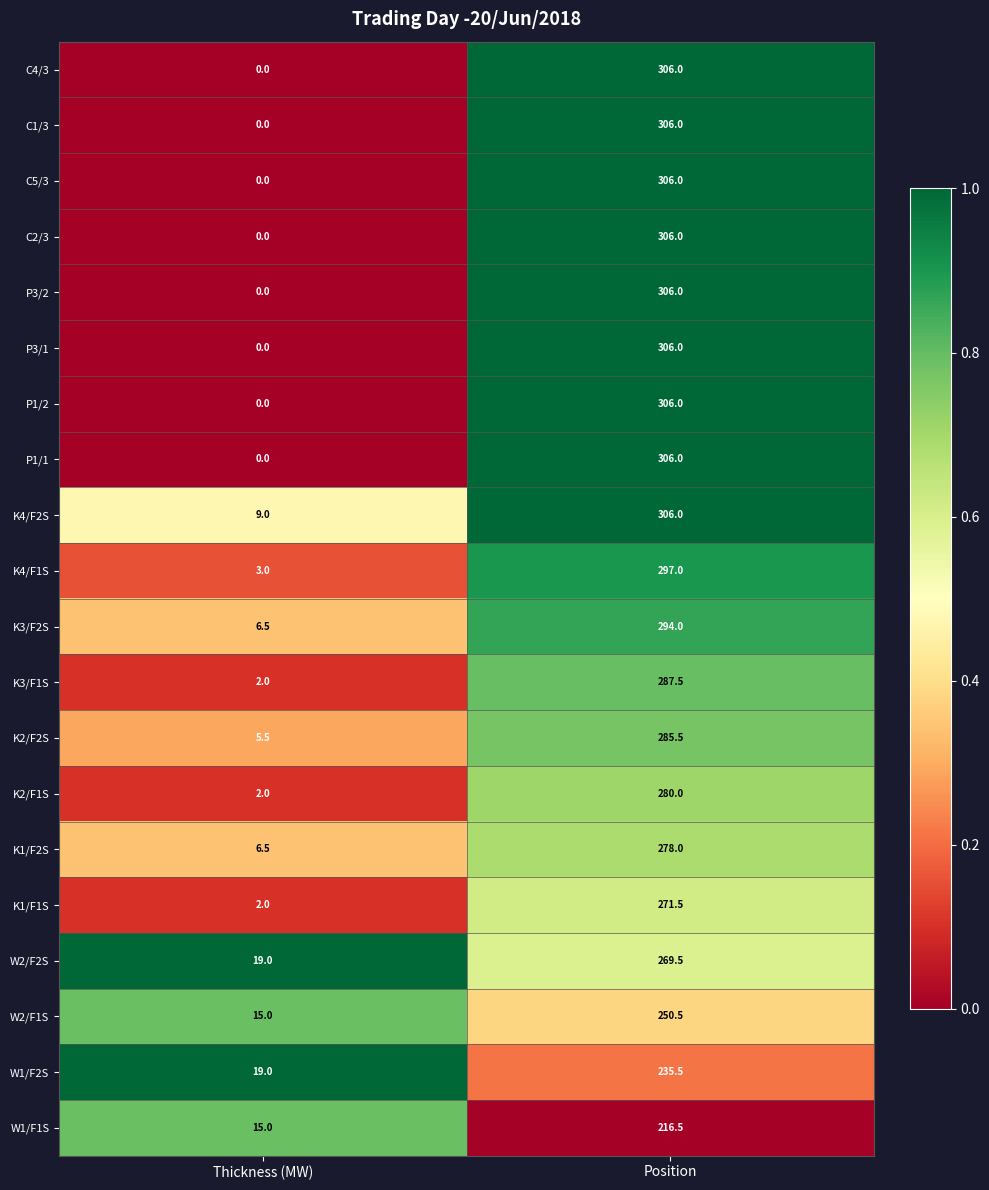

At which category is the sum across all series the highest?

Position